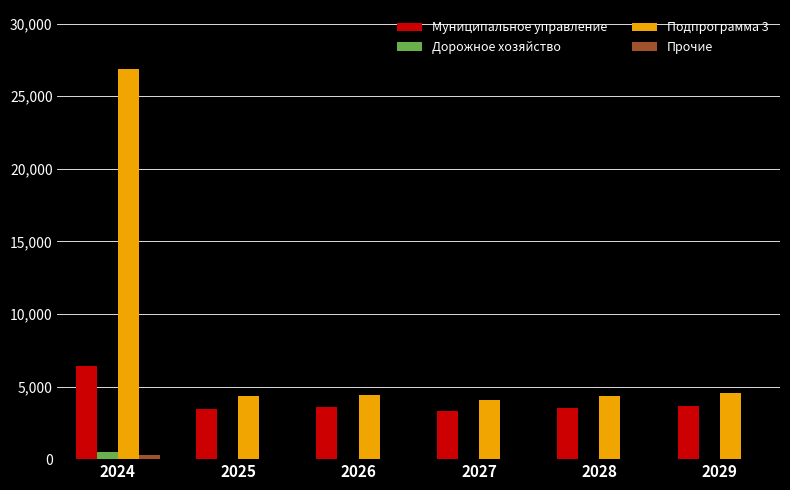

Which series has the widest spread of values?

Подпрограмма 3